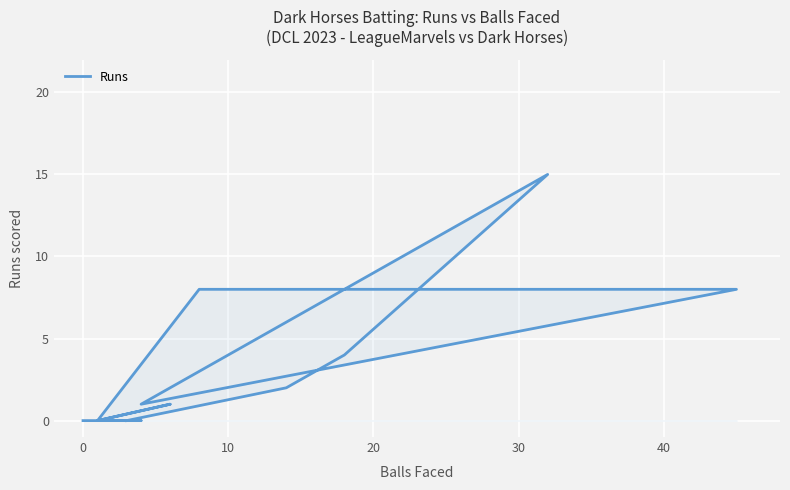

How many positive values are there?

7